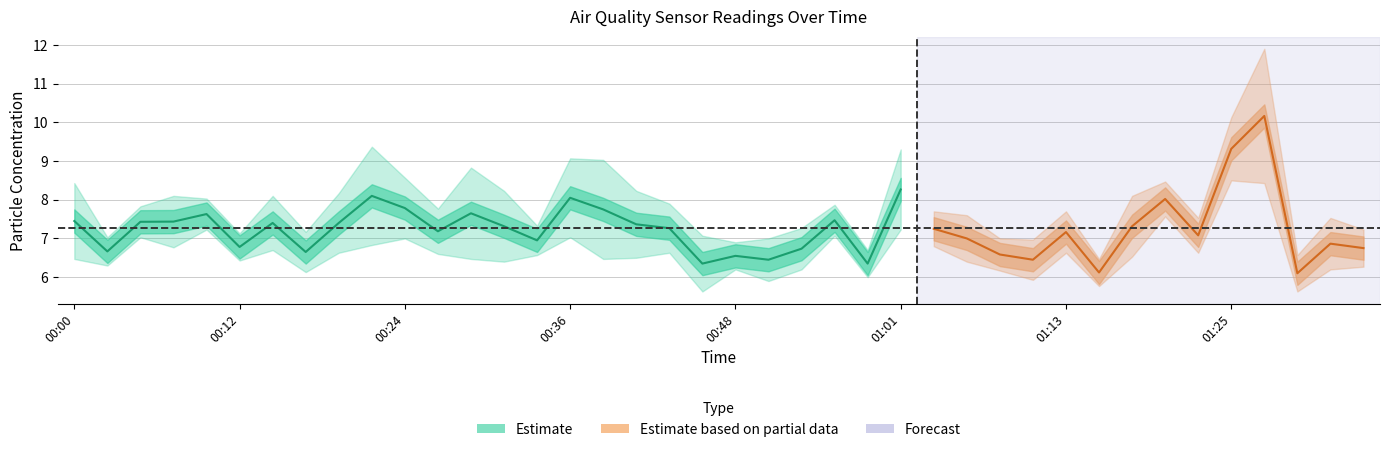

What is the minimum value shown in the chart?

5.6